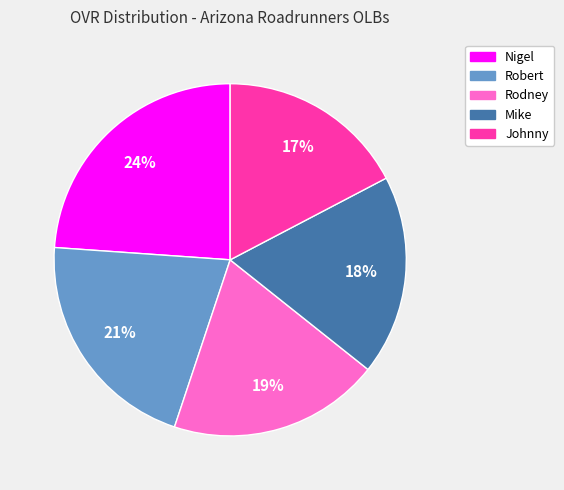

Is it true that Rodney is 7% of the pie?

False